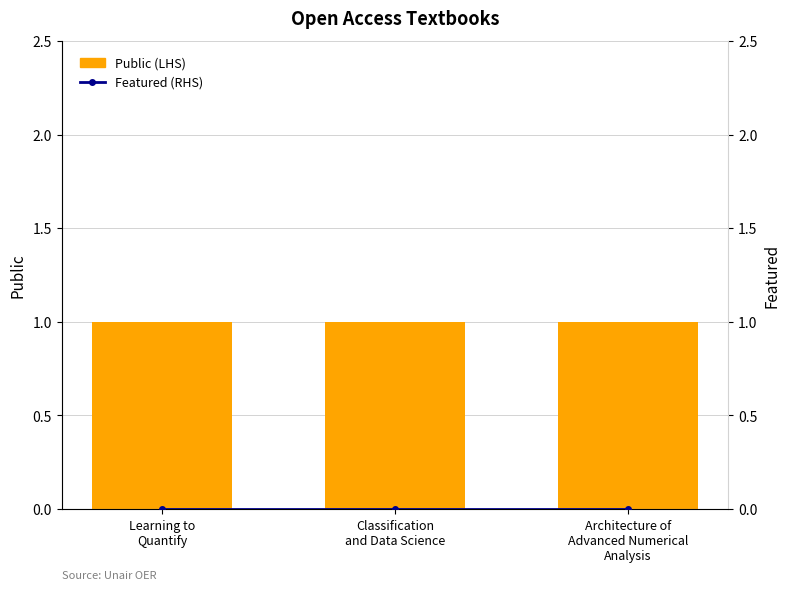

Which series has the largest range (max minus min)?

Public (LHS)